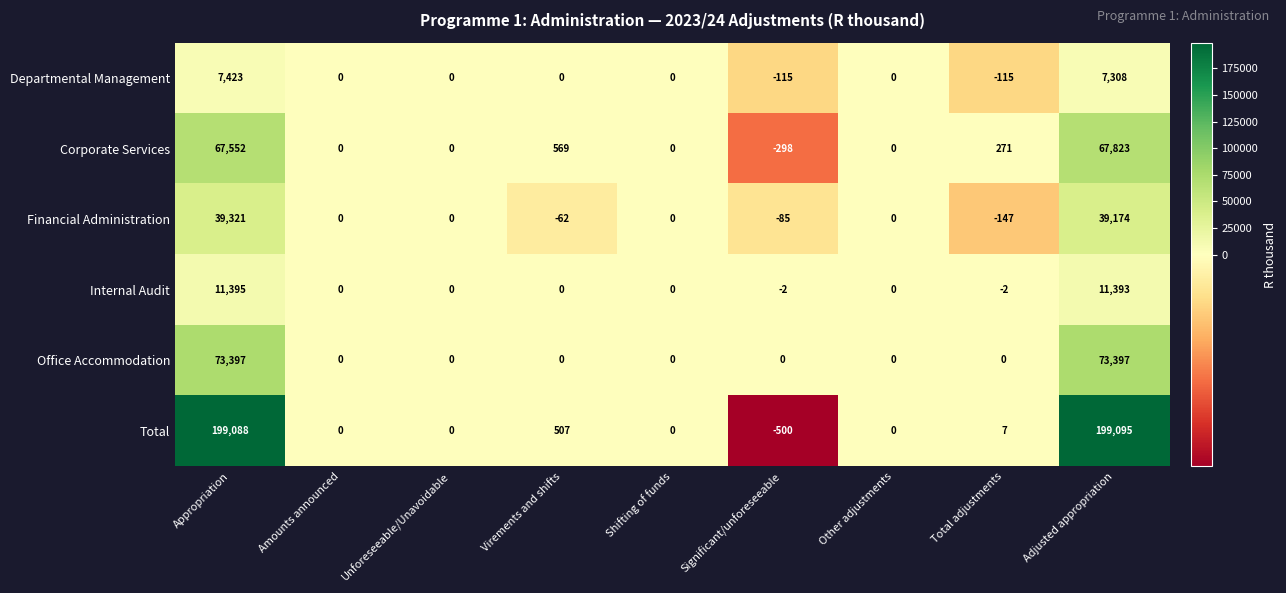

Which label corresponds to the largest value in the chart?

Adjusted appropriation